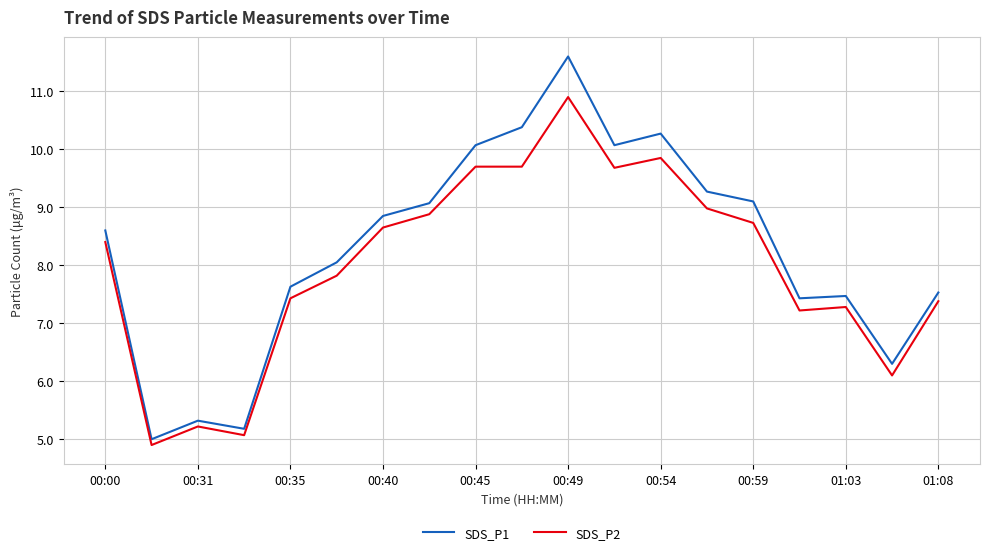

Which series has the widest spread of values?

SDS_P1